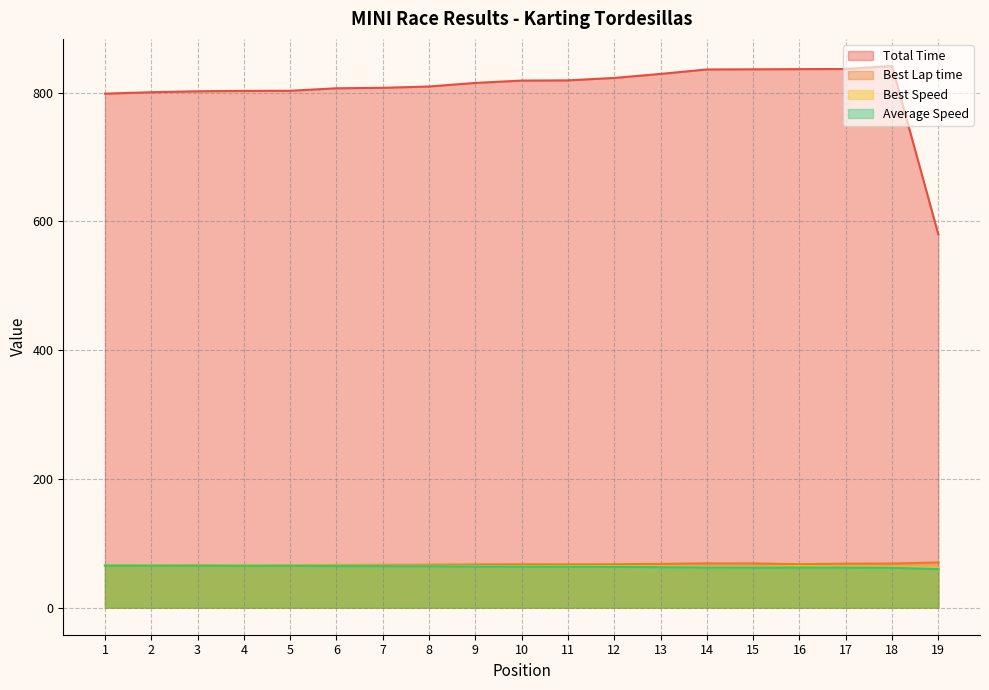

How many lines are shown in the chart?

4